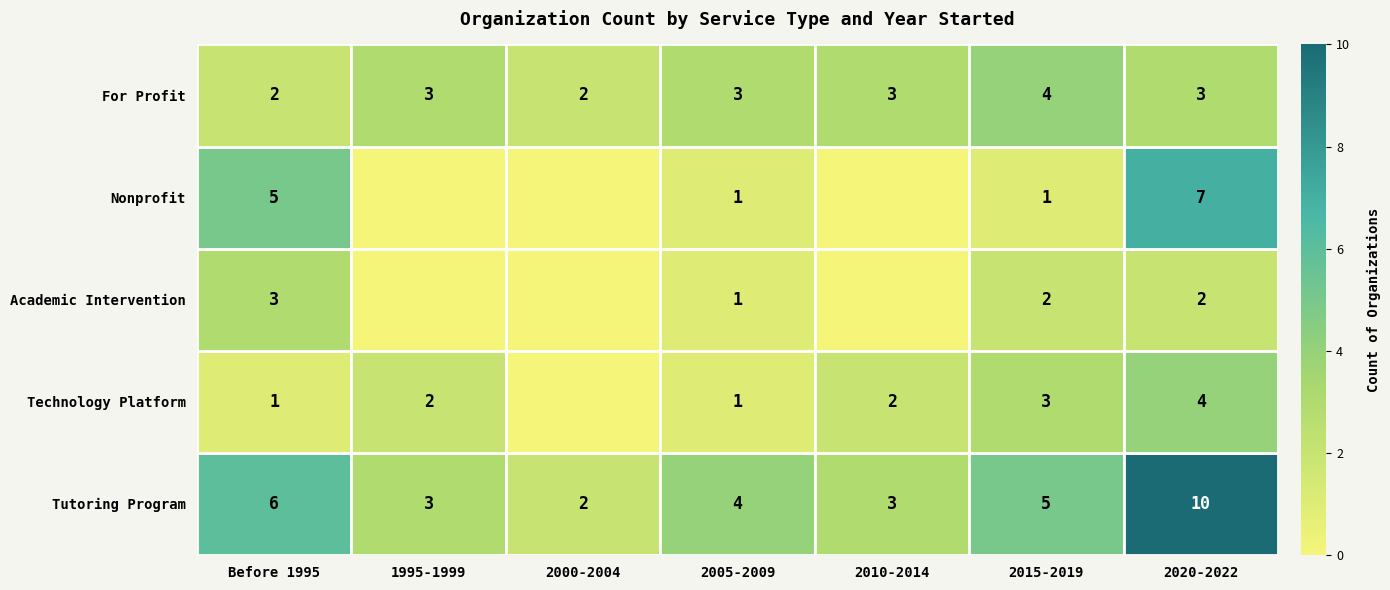

Which label corresponds to the smallest value in the chart?

2000-2004